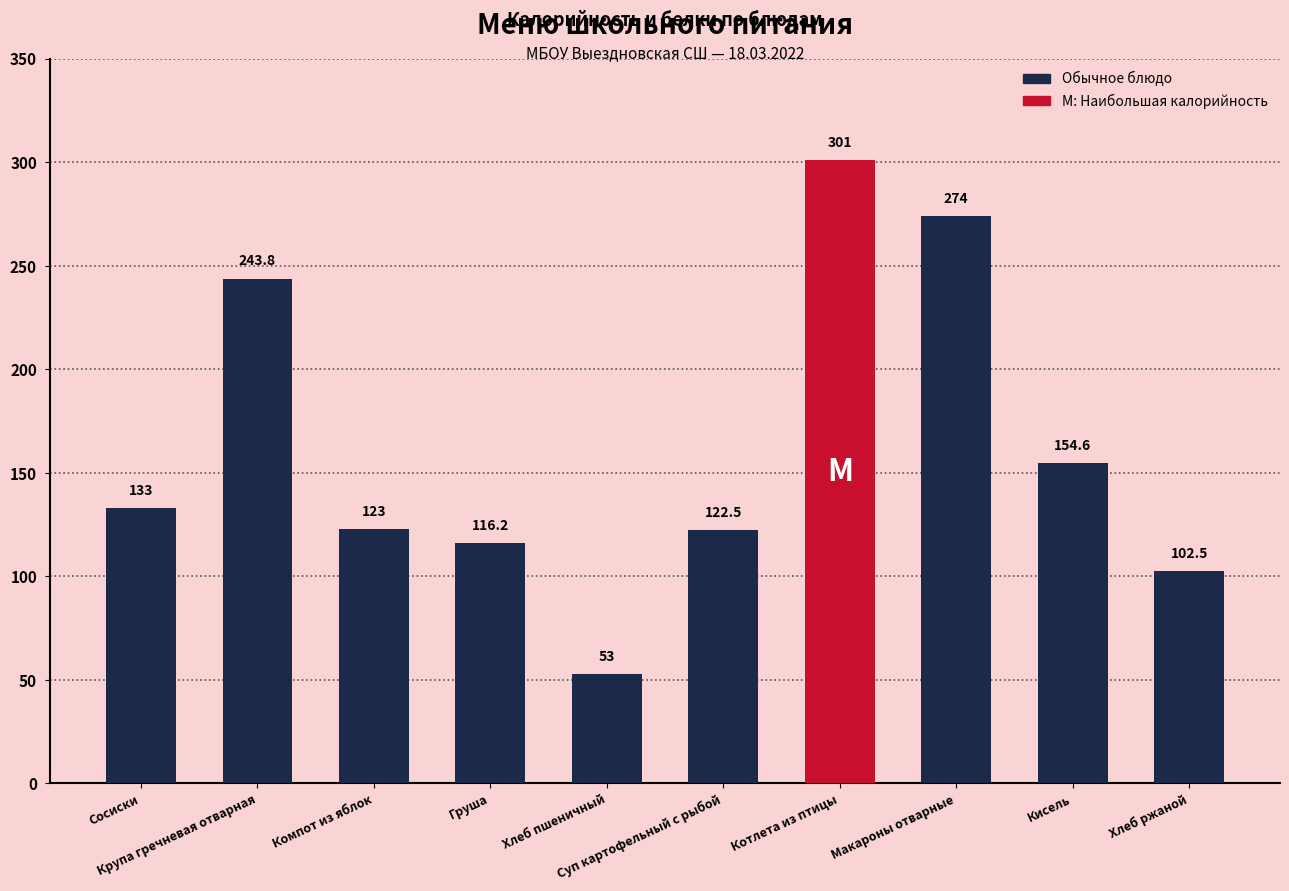

What is the label of the 1st bar from the left?

Сосиски